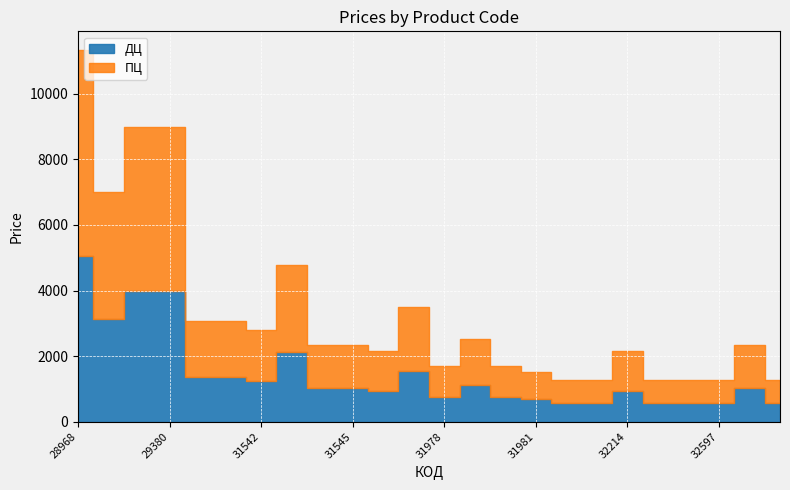

What is the lowest value of the ПЦ series?

700